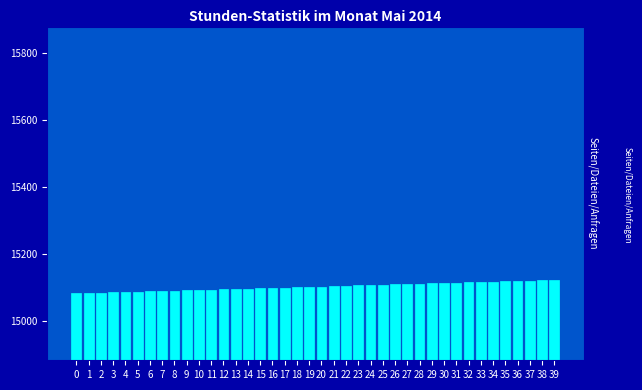

What is the sum of all values?

604140